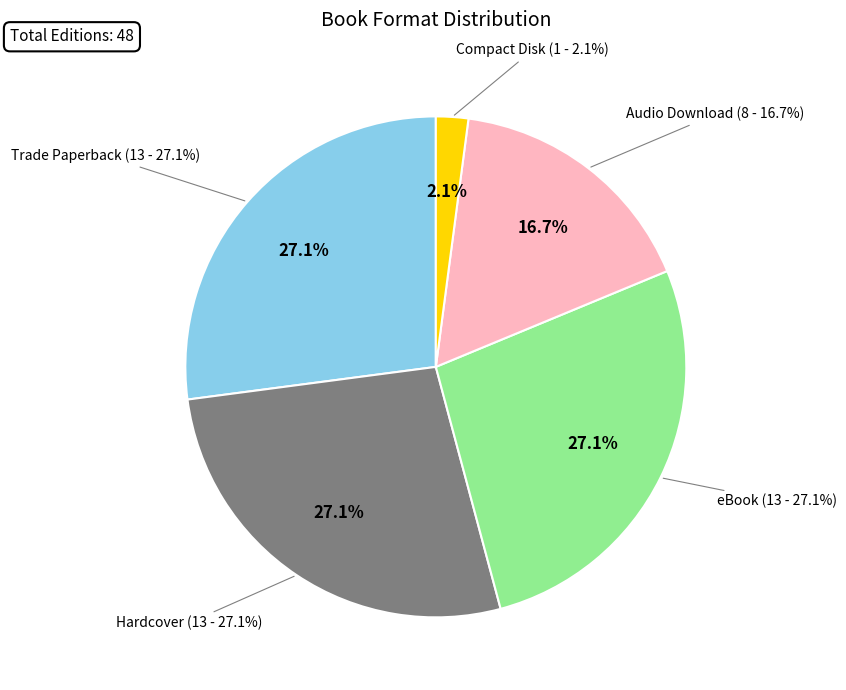

What percentage is the eBook slice, to the nearest percent?

27%